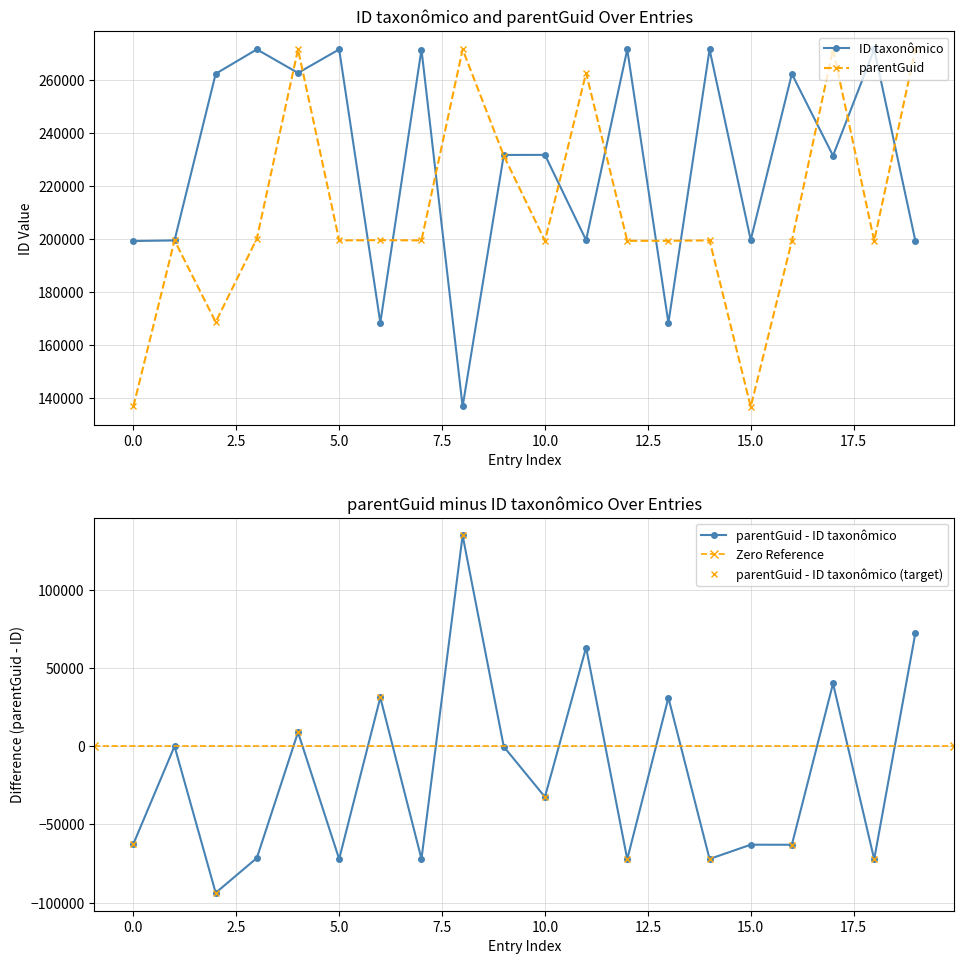

How many data points in parentGuid are above 199514?

8